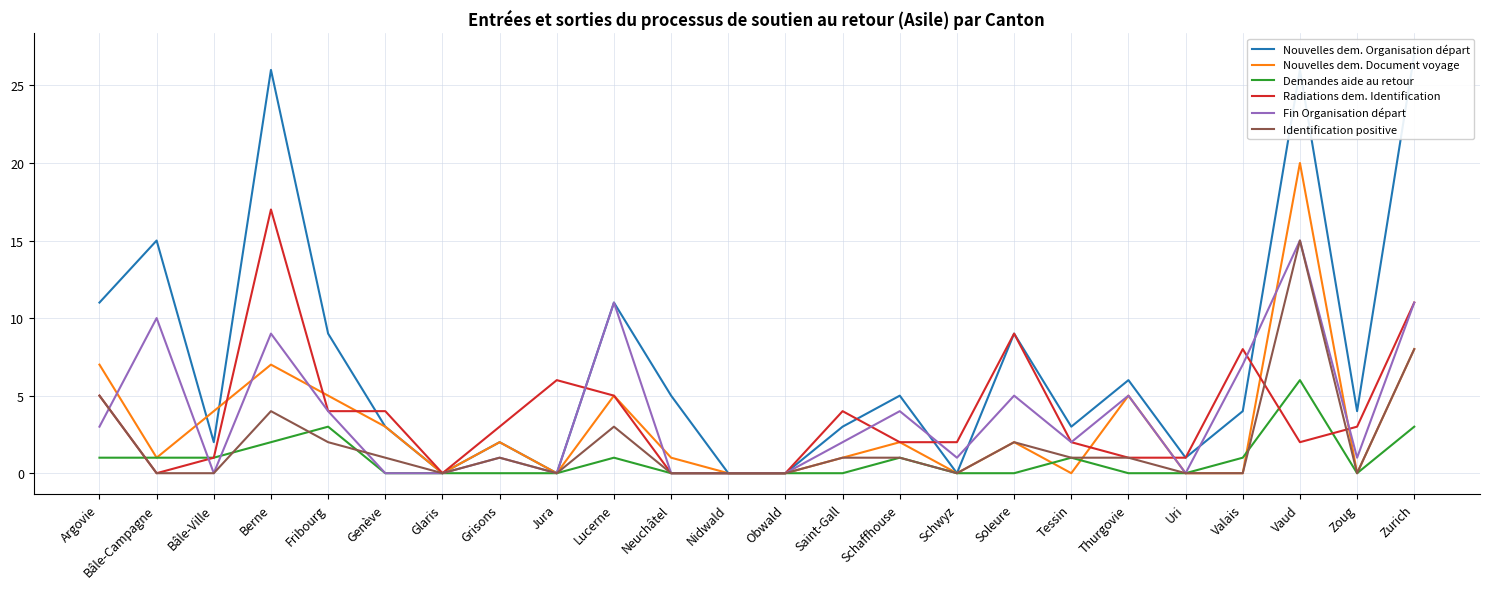

What is the value of the Nouvelles dem. Organisation départ point at the 24th from the left?

27